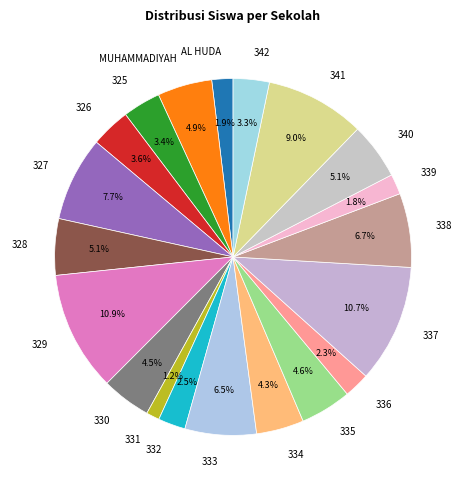

Which slice is the smallest?

331